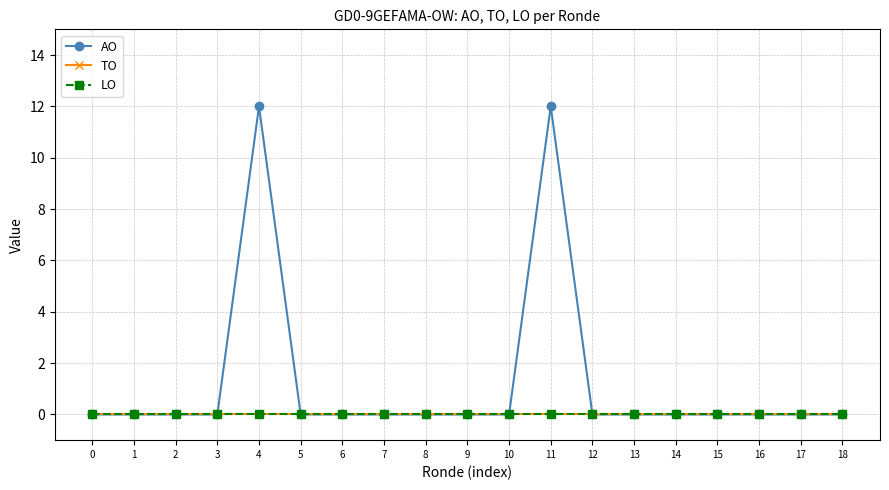

Does the chart have visible grid lines?

Yes